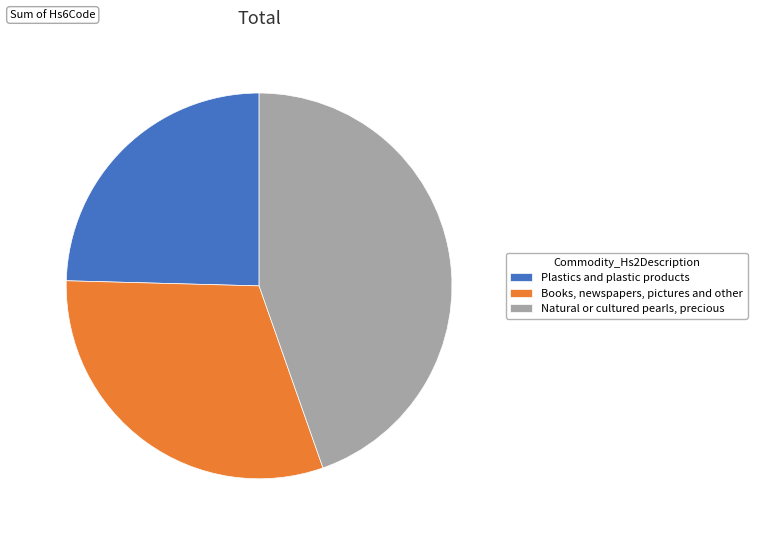

Which has a higher value, Natural or cultured pearls, precious or Plastics and plastic products?

Natural or cultured pearls, precious